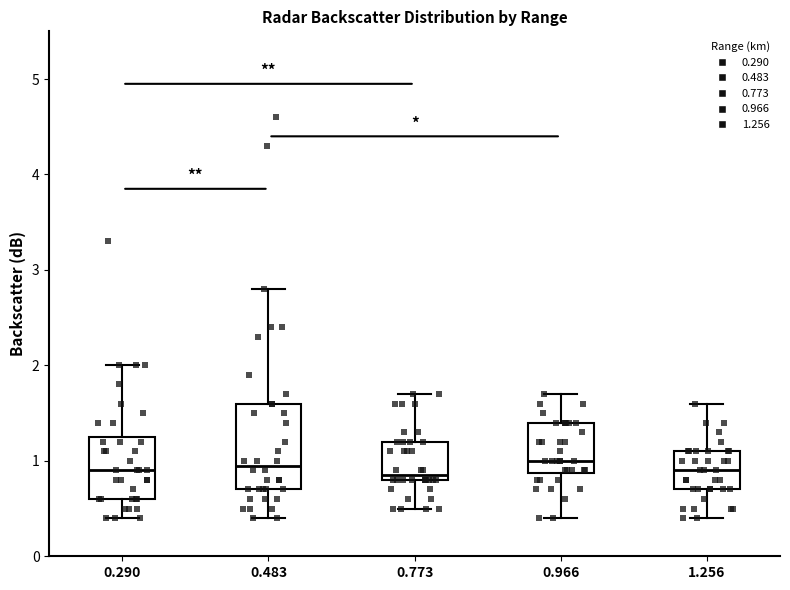

Comparing the boxes themselves (not the whiskers), which one is the tallest?

0.483